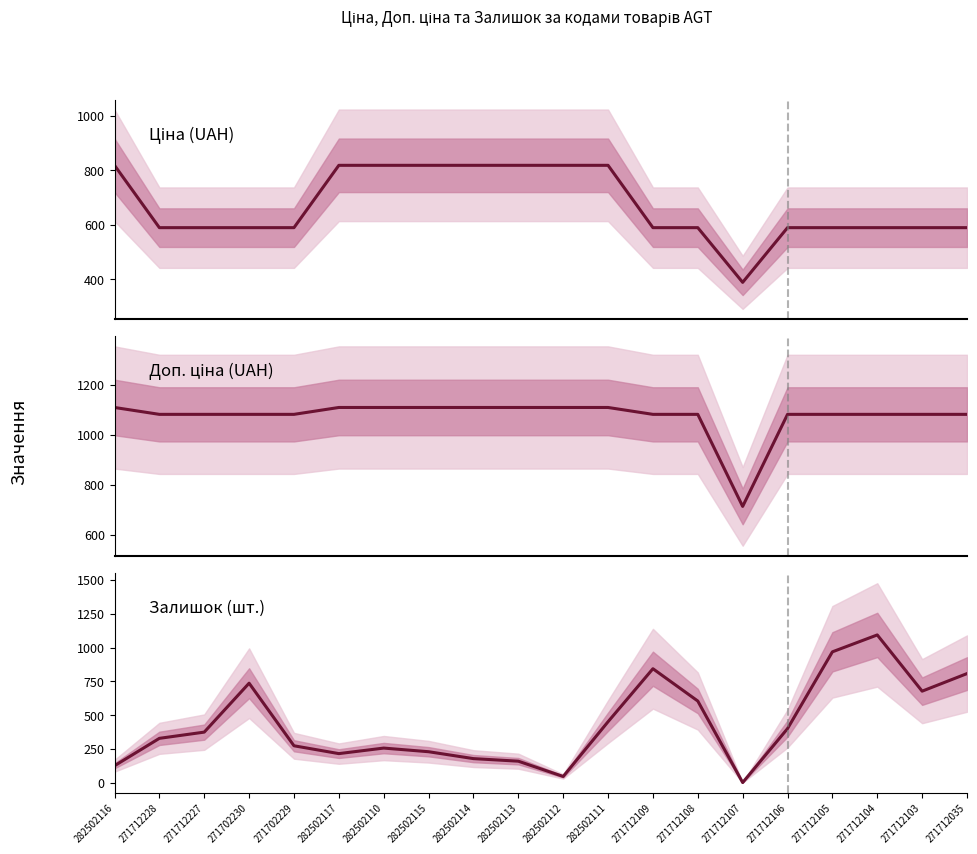

True or false: Доп. ціна has more than 0 interior local peaks.

False